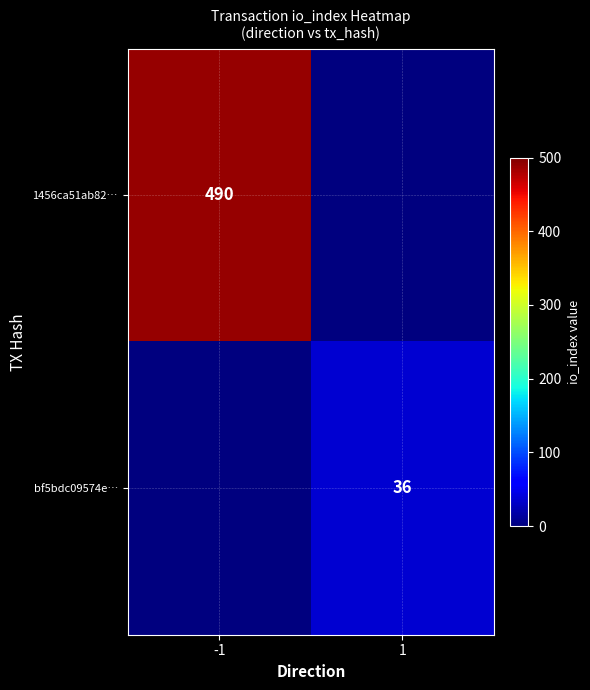

True or false: bf5bdc09574e… has a value of 36 at 1.

True